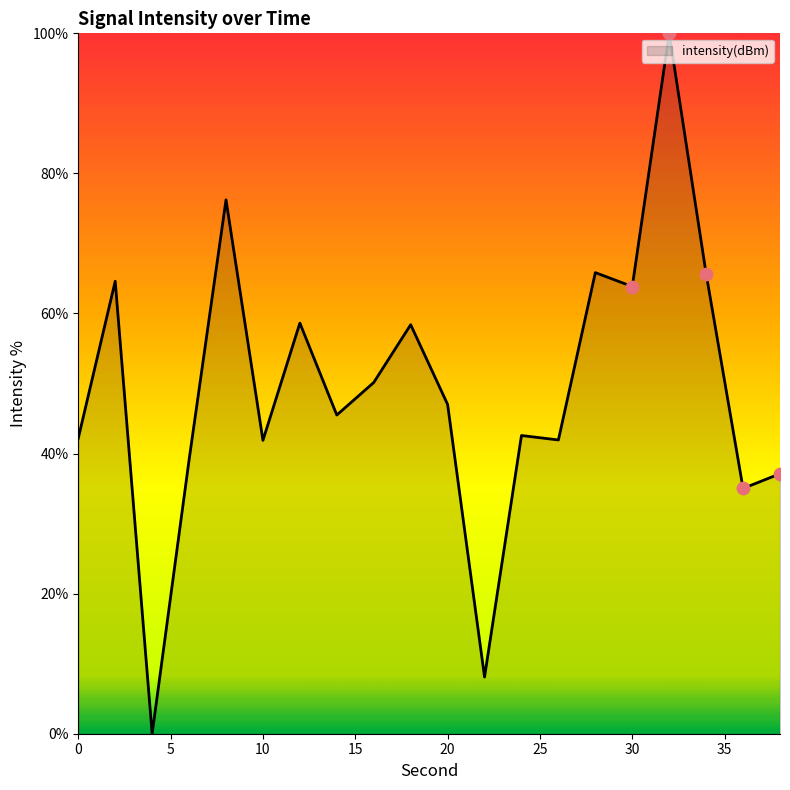

What is the difference between the maximum and minimum values?

100.0